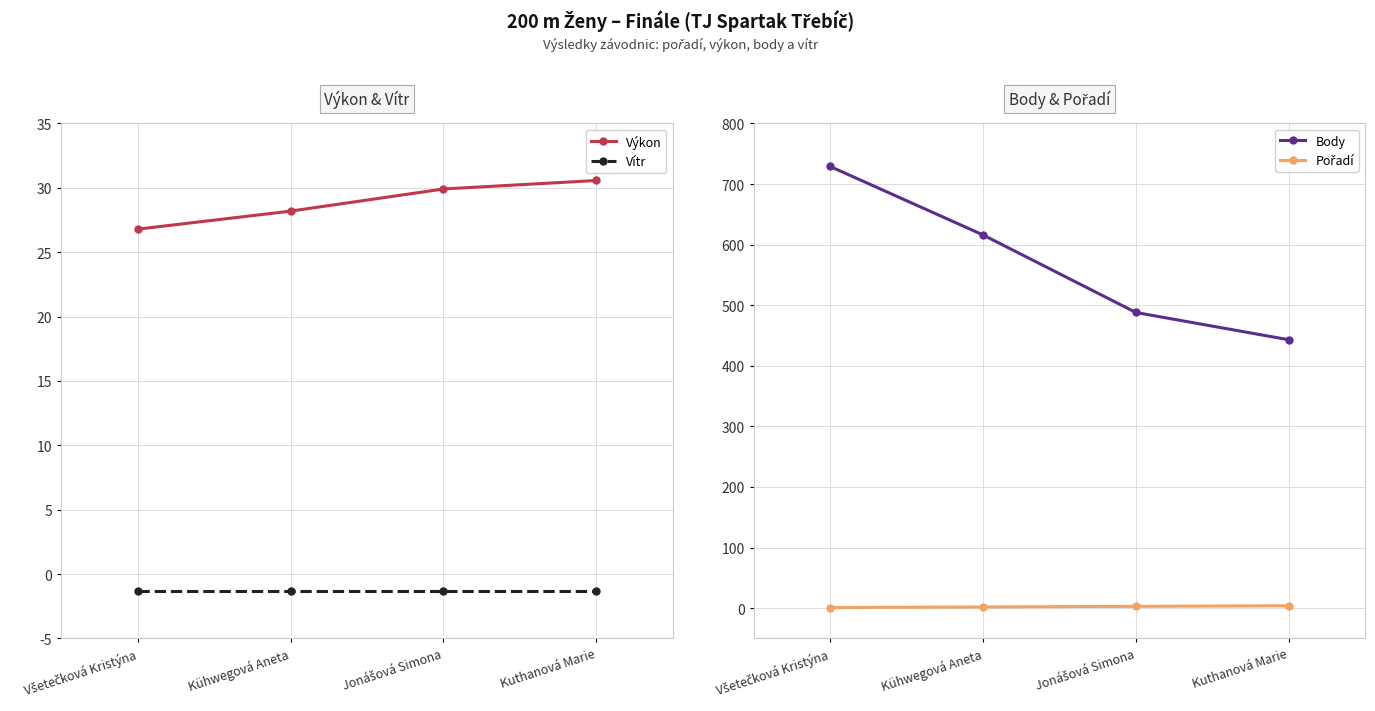

How many lines are shown in the chart?

4